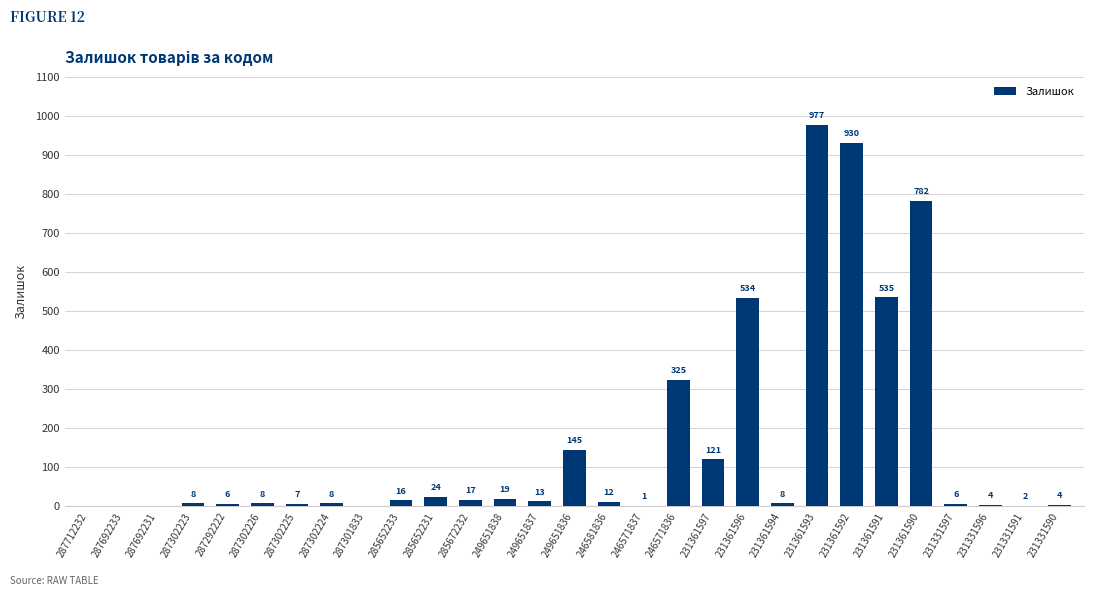

Reading right to left, extract all data points from this chart.

231331590=4	231331591=2	231331596=4	231331597=6	231361590=782	231361591=535	231361592=930	231361593=977	231361594=8	231361596=534	231361597=121	246571836=325	246571837=1	246581836=12	249651836=145	249651837=13	249651838=19	285672232=17	285652231=24	285652233=16	287301833=0	287302224=8	287302225=7	287302226=8	287292222=6	287302223=8	287692231=0	287692233=0	287712232=0